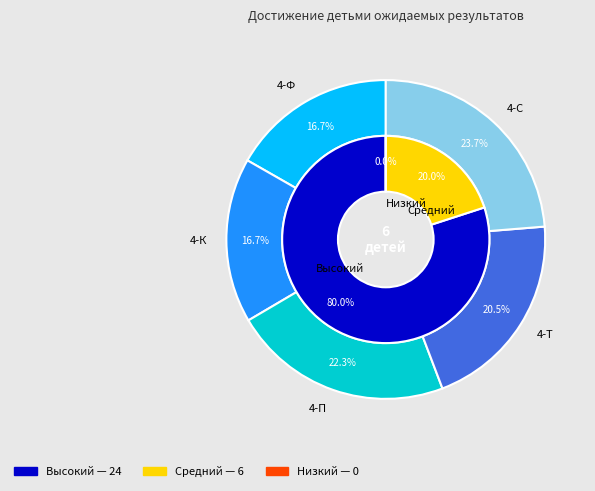

To the nearest percent, what is the average slice percentage?

20%